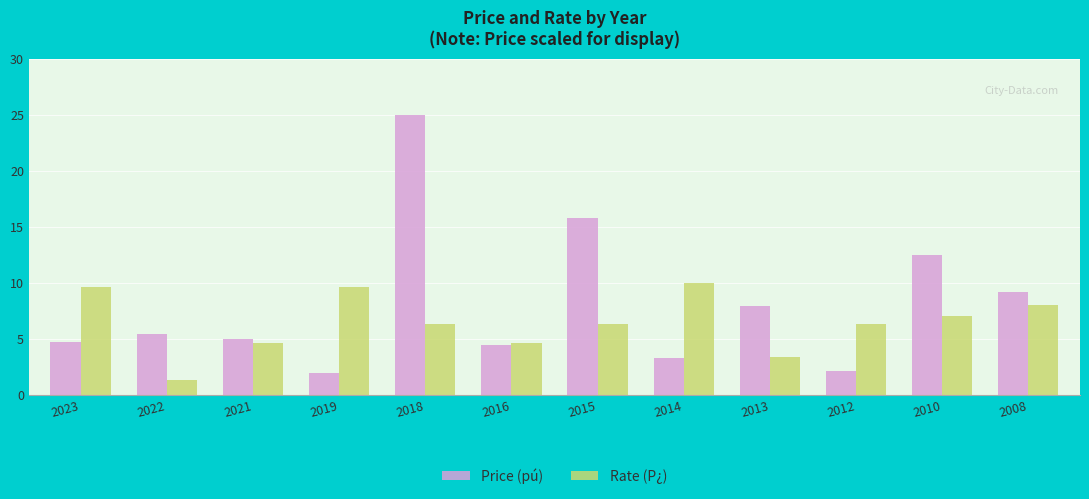

The value of Rate (P¿) at 2019 is 9.7. True or false?

True